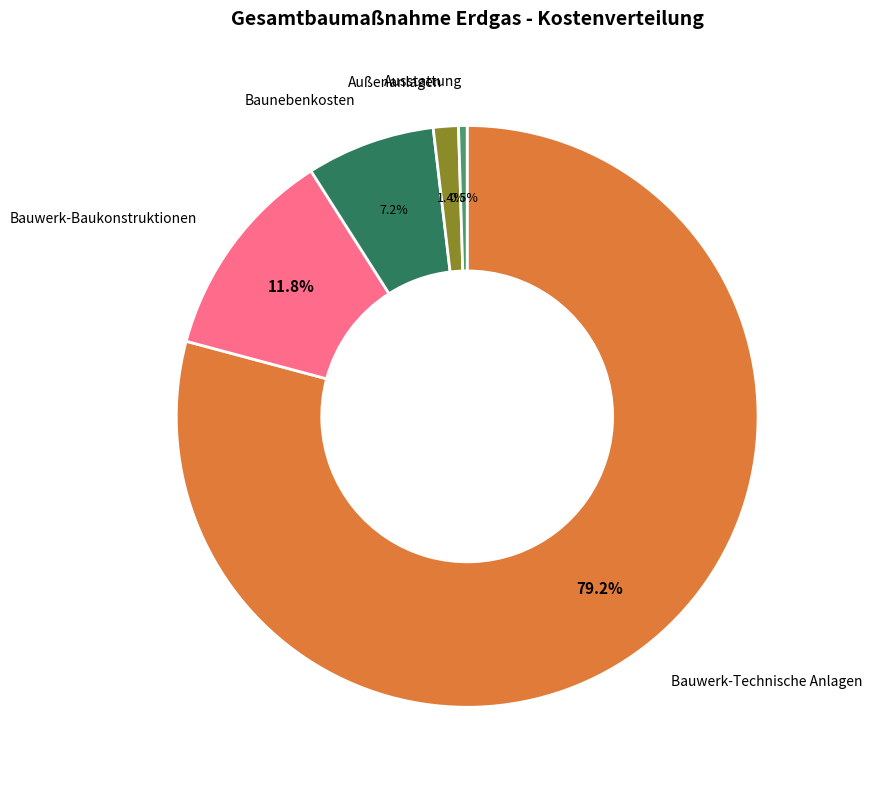

Combined, do Baunebenkosten and Außenanlagen account for over 50%?

No